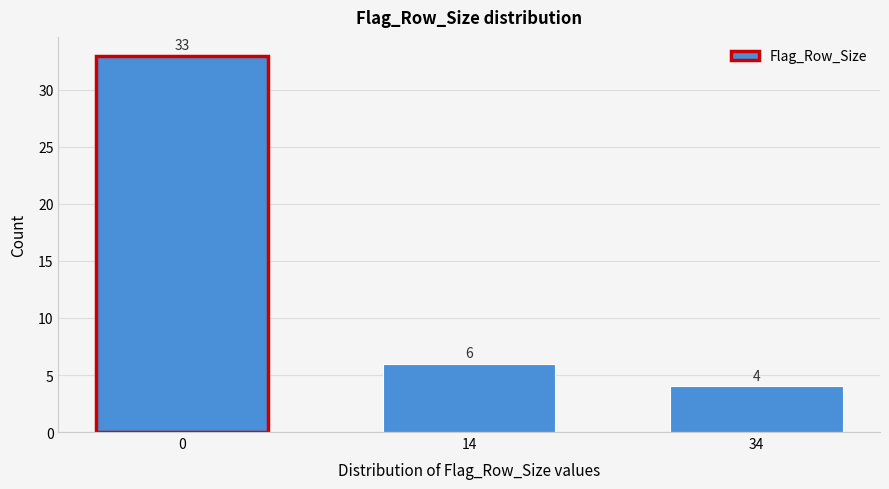

Reading right to left, what are all the values shown in this chart?

34=4	14=6	0=33